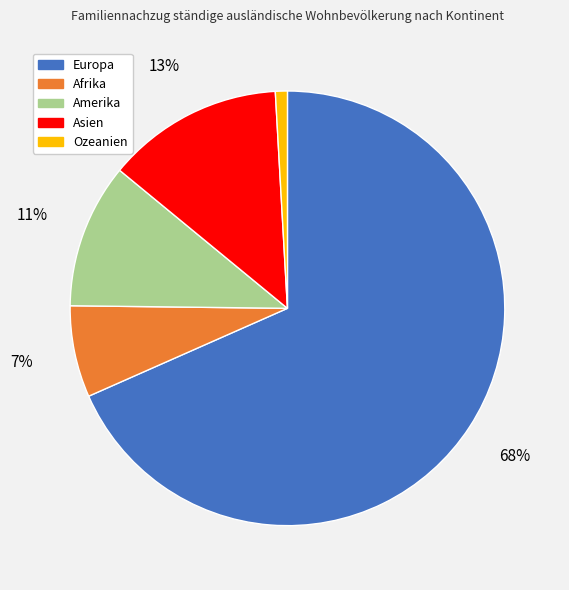

Does Europa represent more than half of the total?

Yes